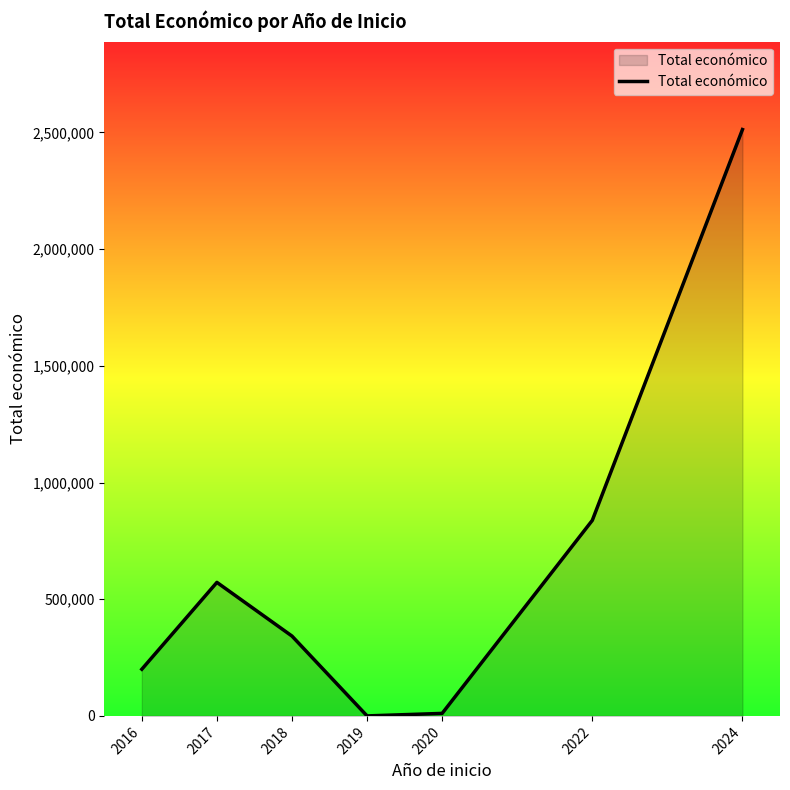

Where is the first local maximum?

2017